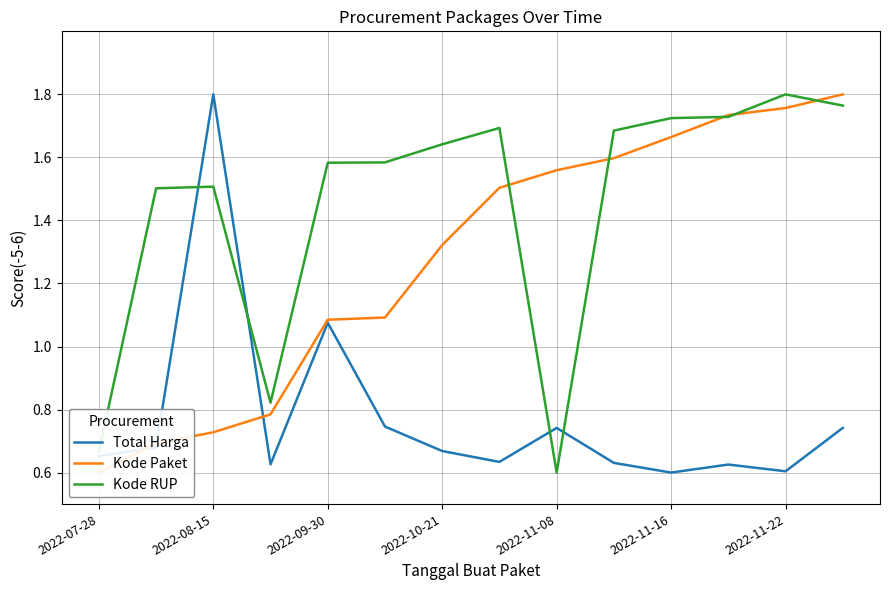

Where is Total Harga nearest to the value 1?

2022-09-30